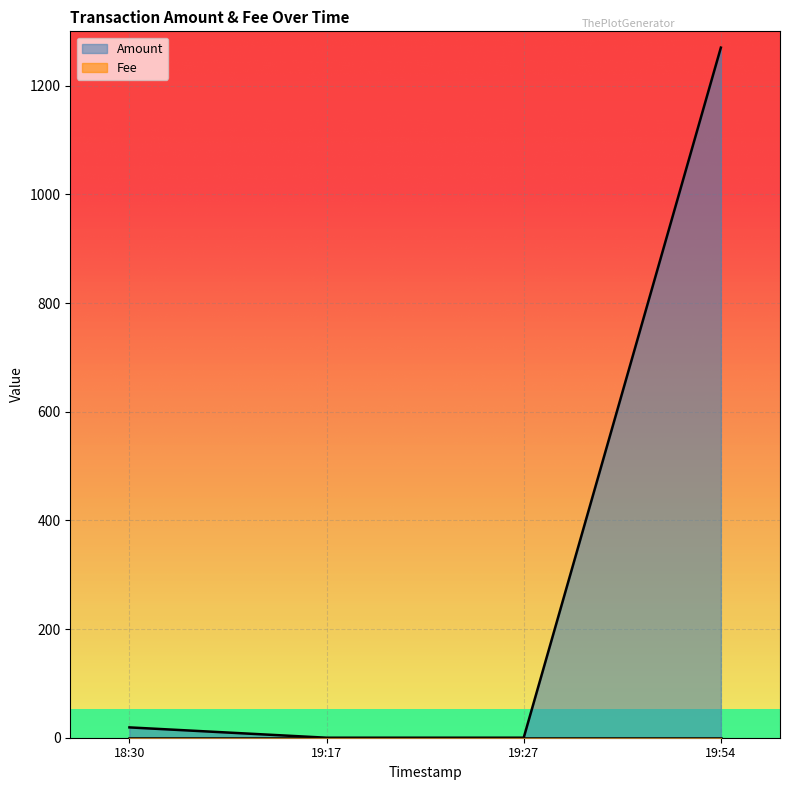

True or false: the data has more than 0 interior local peaks.

False